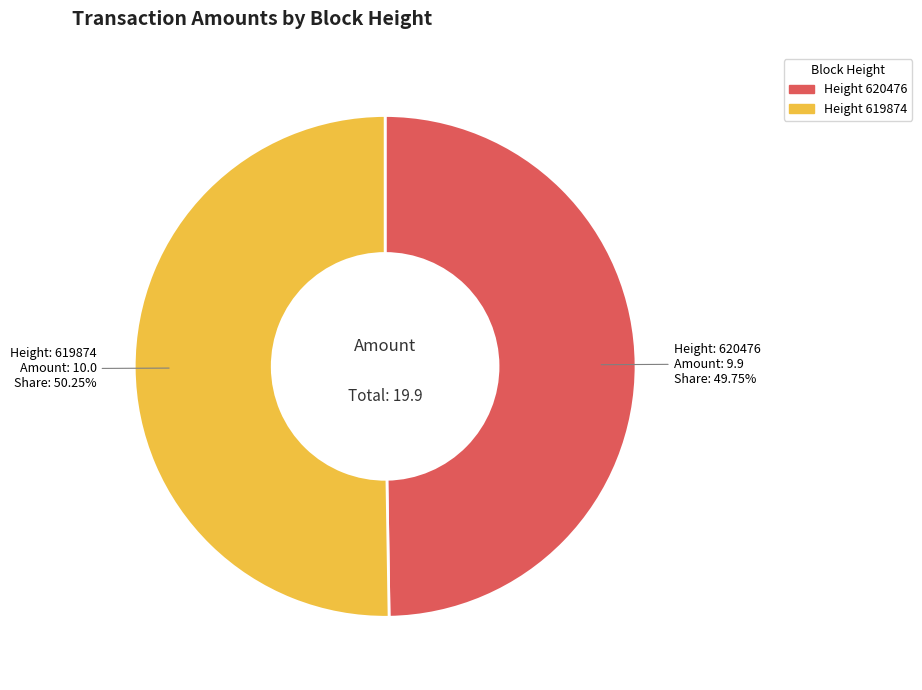

How many slices are in this pie chart?

2